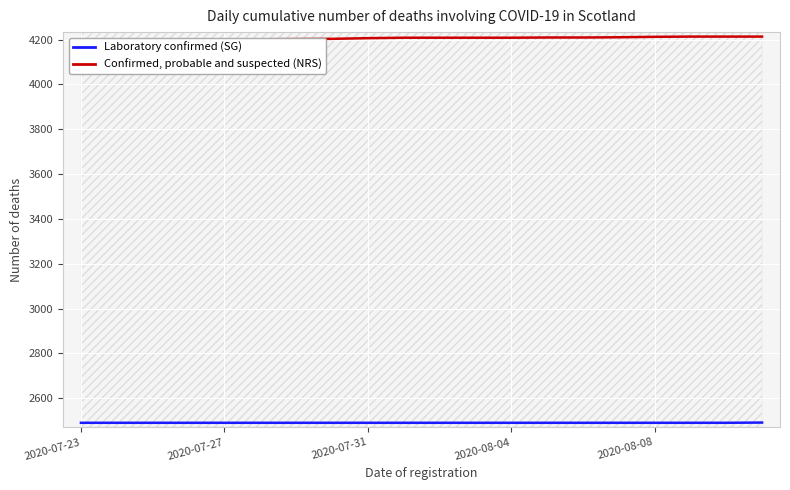

What is the difference between the maximum and minimum values in the Confirmed, probable and suspected (NRS) series?

13